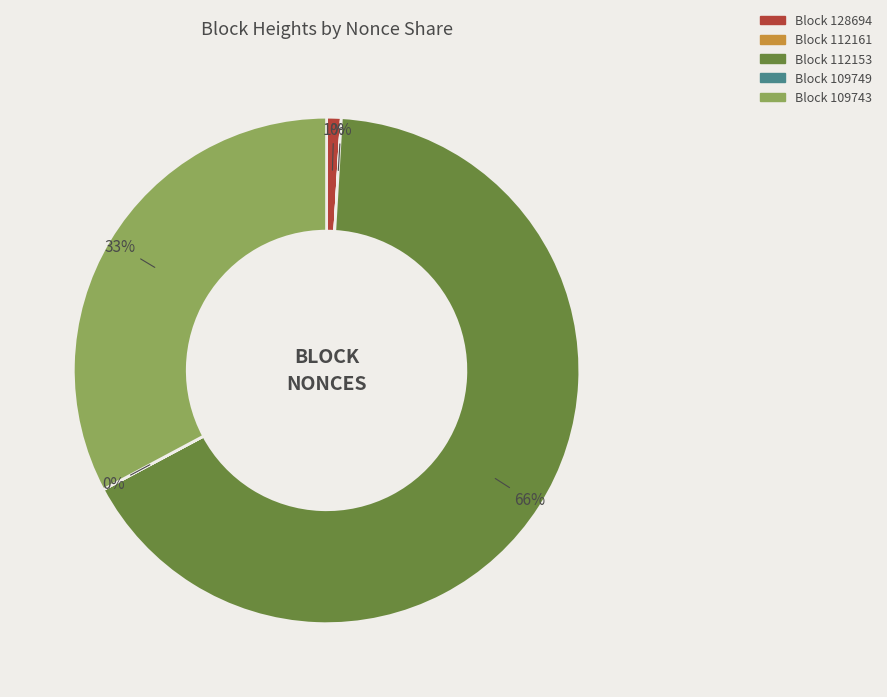

Does Block 109743 account for over 50% of the chart?

No